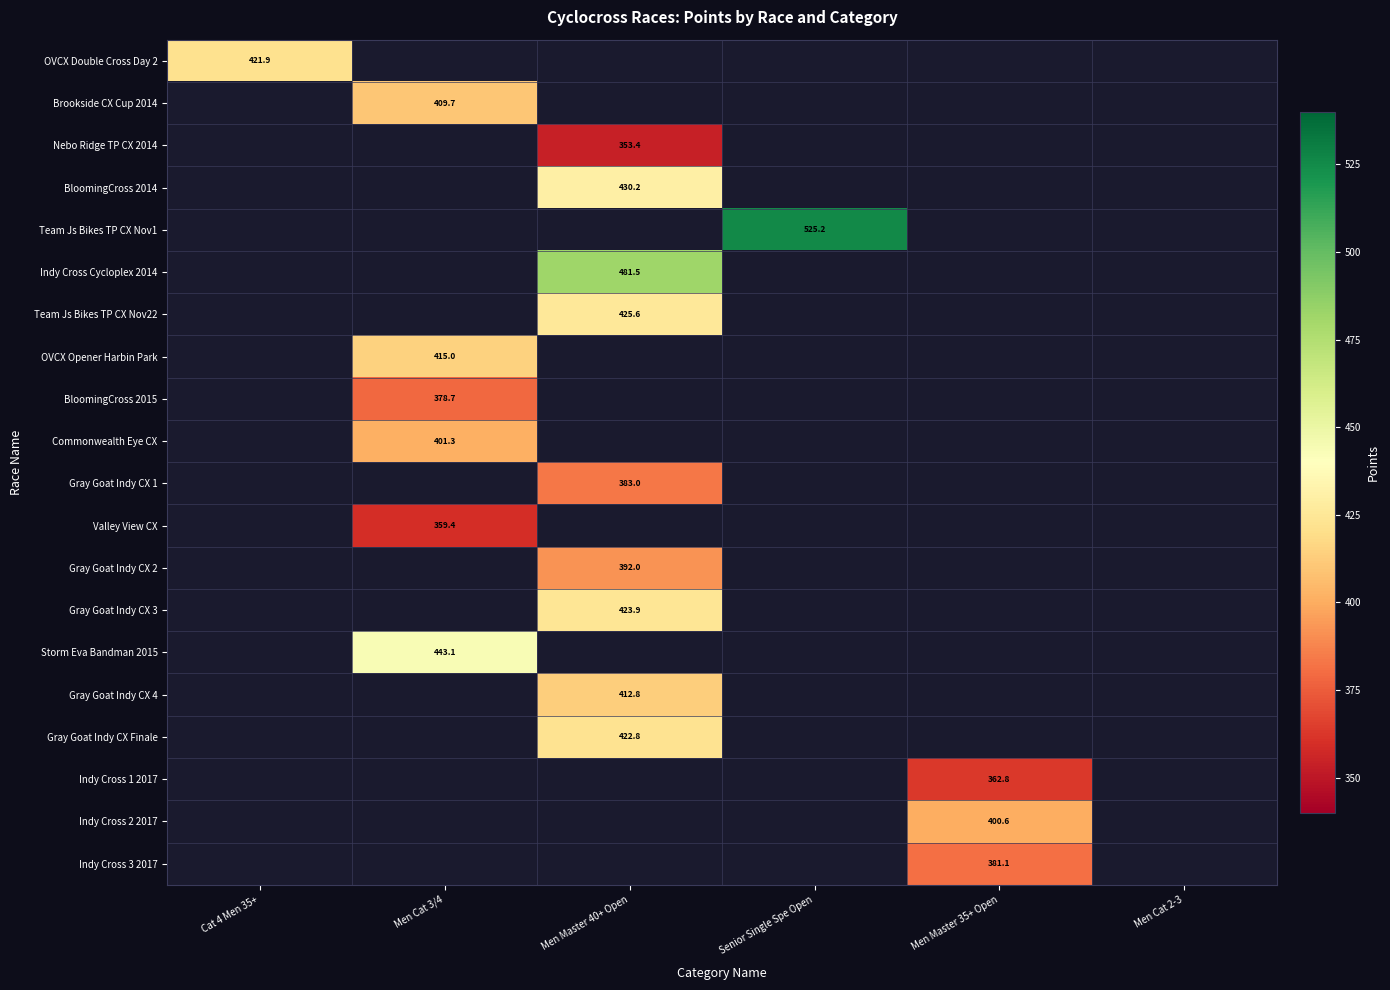

The Gray Goat Indy CX 4 series shows 229.9 at Men Cat 2-3. True or false?

False